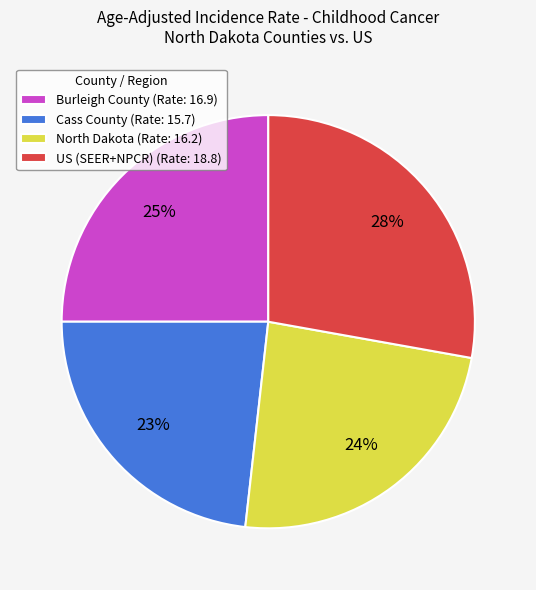

Do Cass County (Rate: 15.7) and North Dakota (Rate: 16.2) together represent more than half of the pie?

No